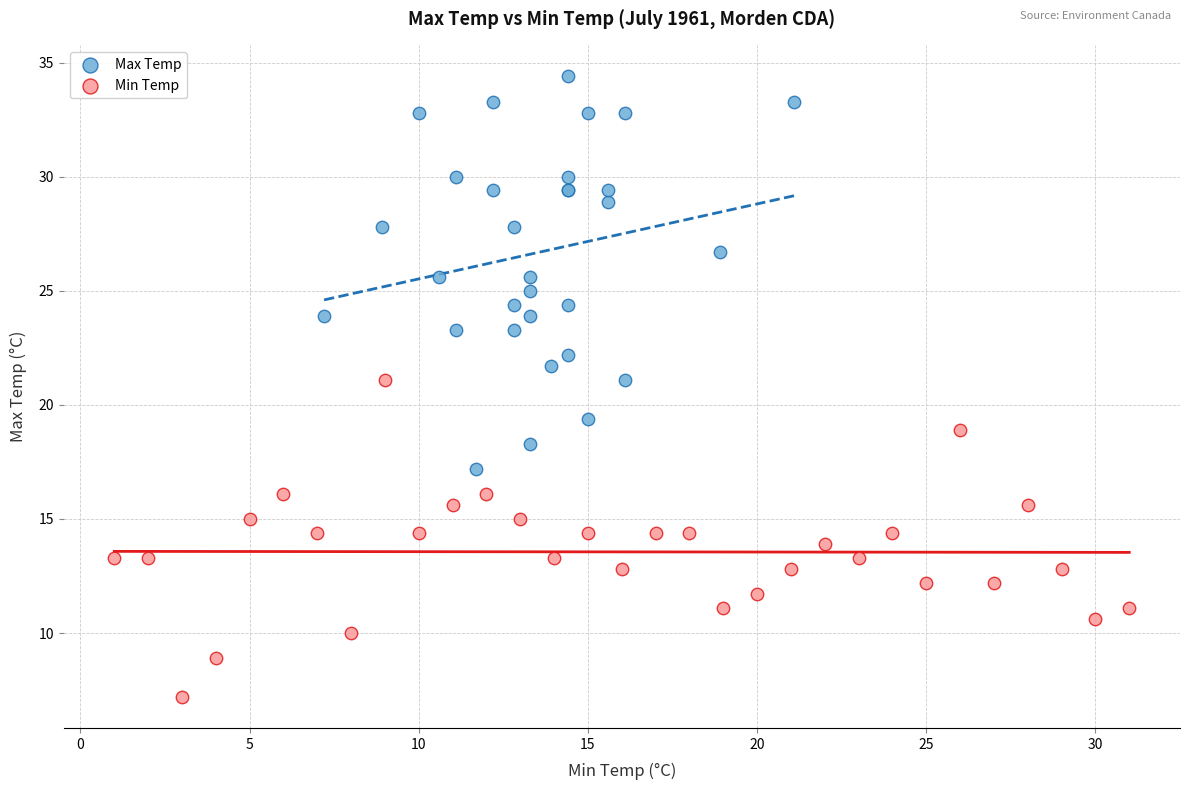

Which series contains the lowest Y value?

Min Temp